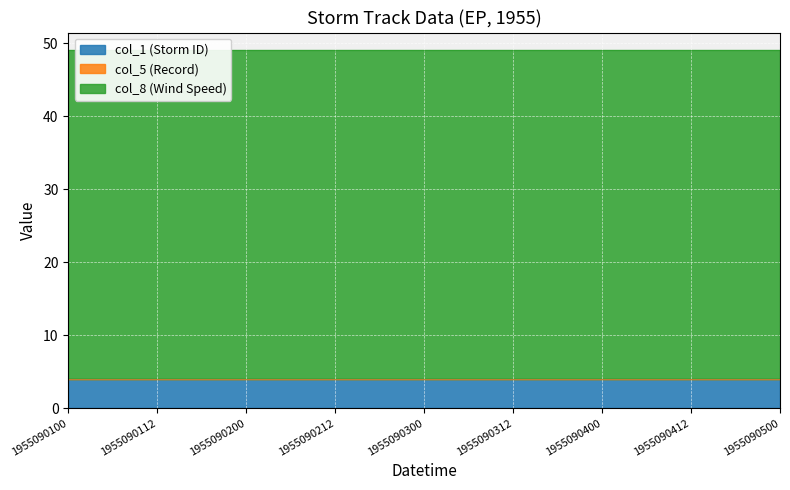

What are all the series names shown in the legend?

col_1 (Storm ID), col_5 (Record), col_8 (Wind Speed)